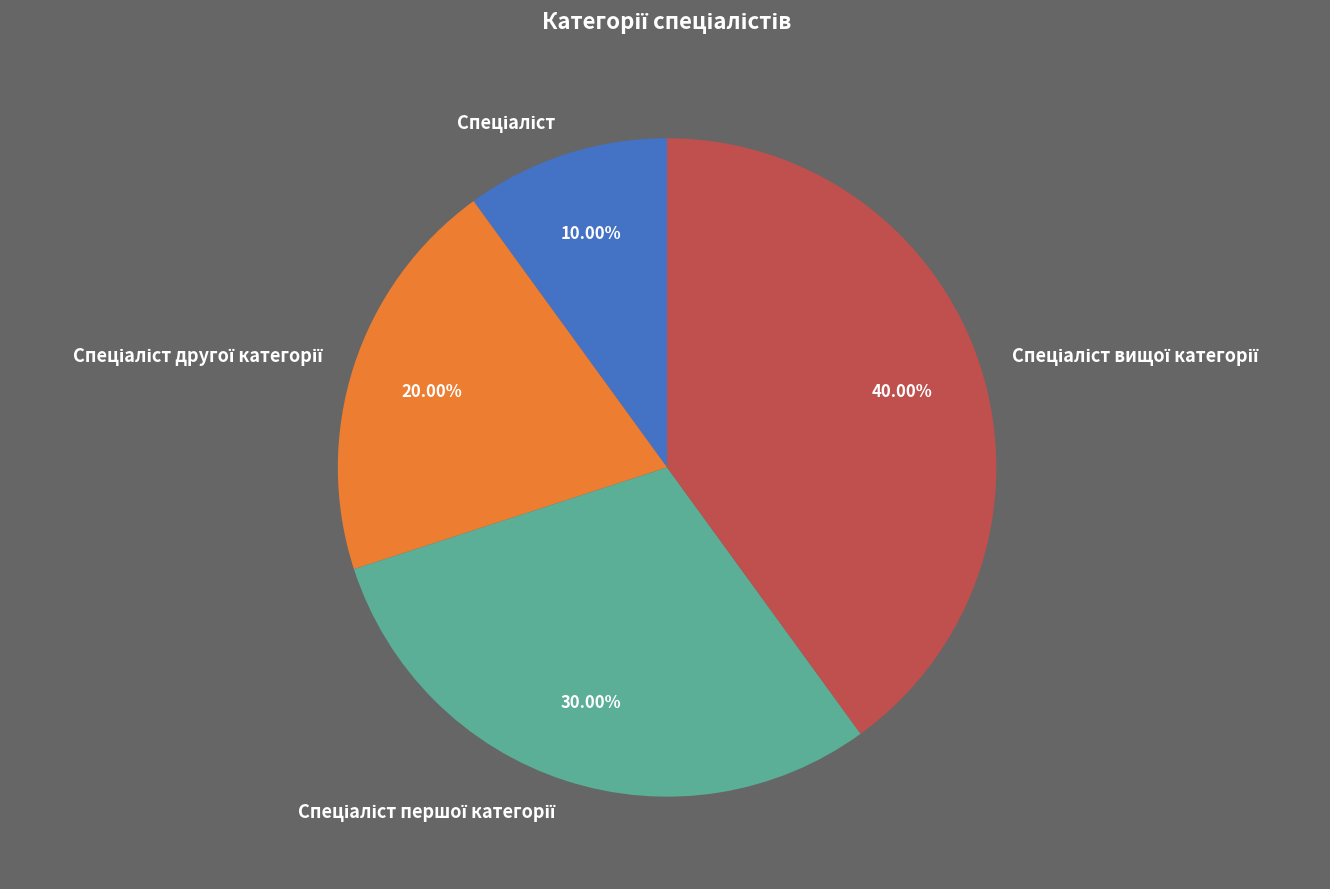

Is there a majority slice in this chart?

No